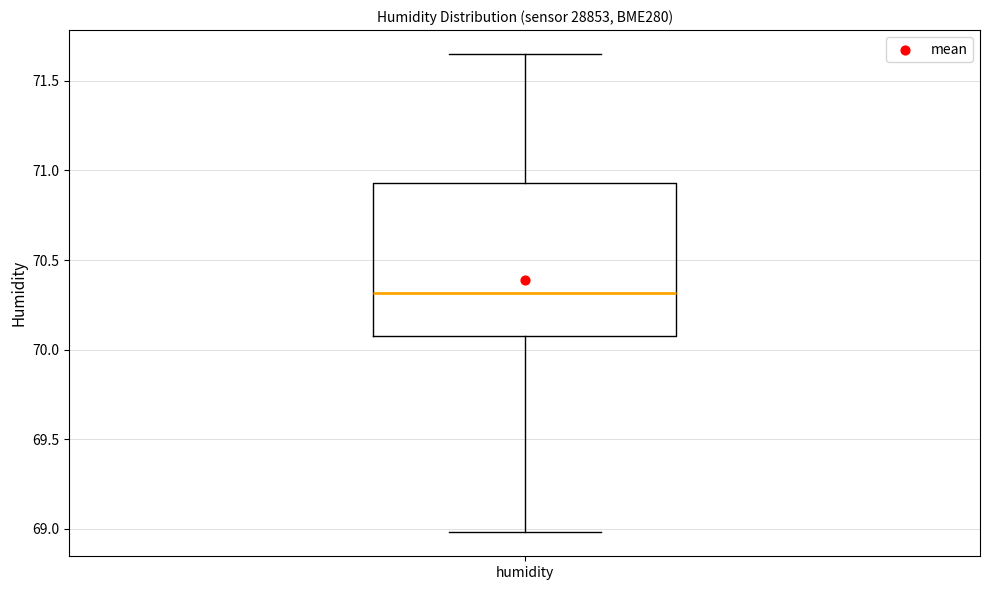

Transcribe this box plot: give where the median line is, the range the box spans, and where the two whiskers end, as read against the y-axis. The values are not printed on the chart, so give them approximately, as read against the axis.

median 70.30, box 70.10 to 70.95, whiskers 69.00 to 71.65